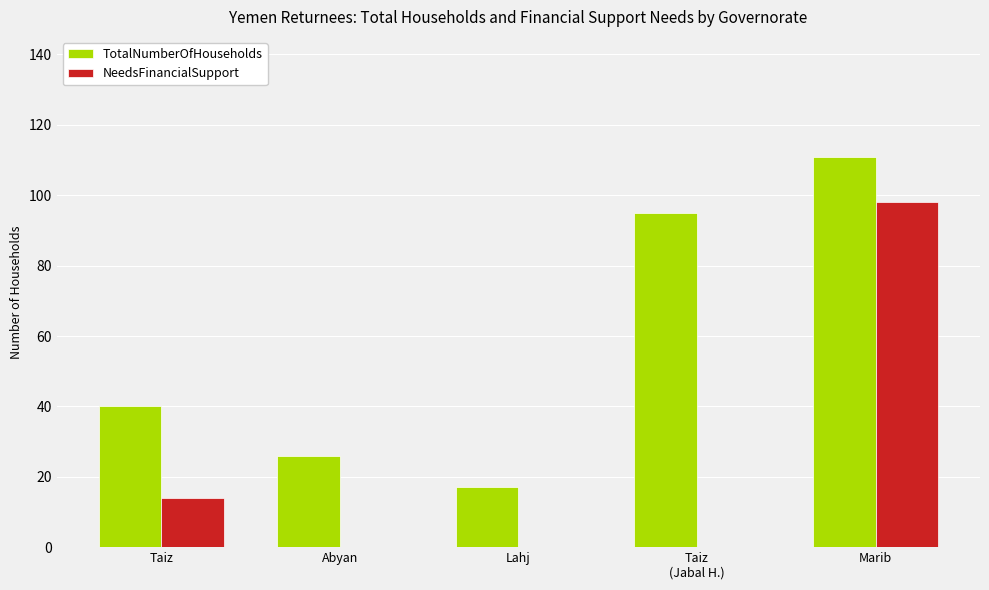

What is the total value across all series at Lahj?

17